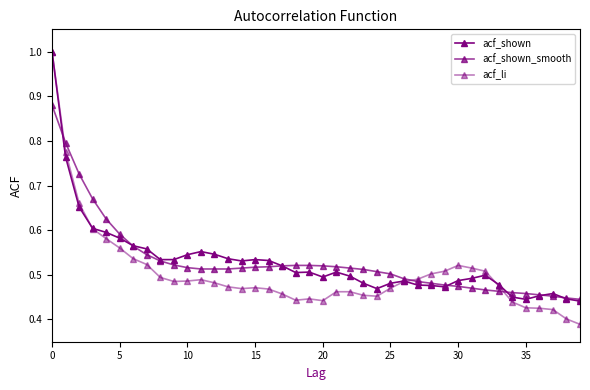

What is the highest value of the acf_li series?

1.0